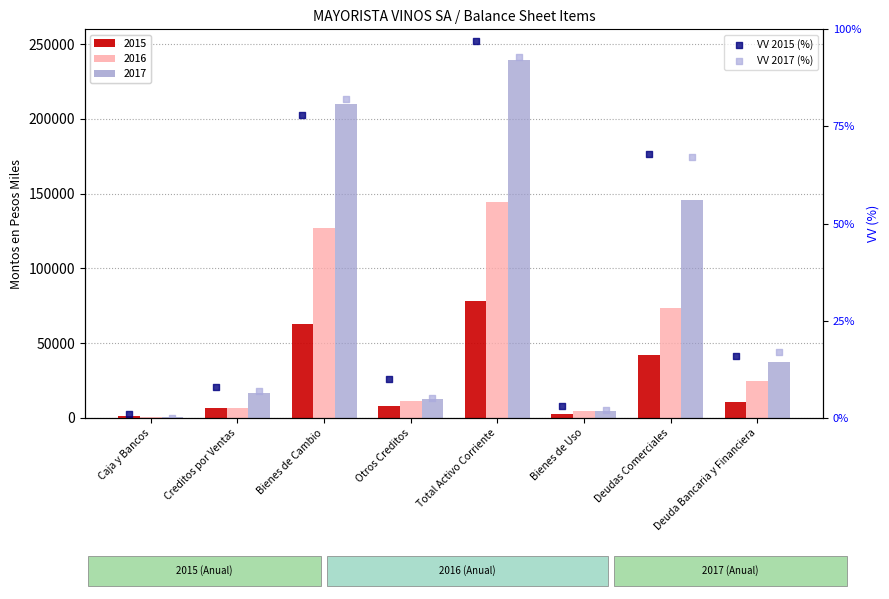

Is the value of VV 2015 (%) at Otros Creditos greater than the value of VV 2017 (%) at Otros Creditos?

Yes